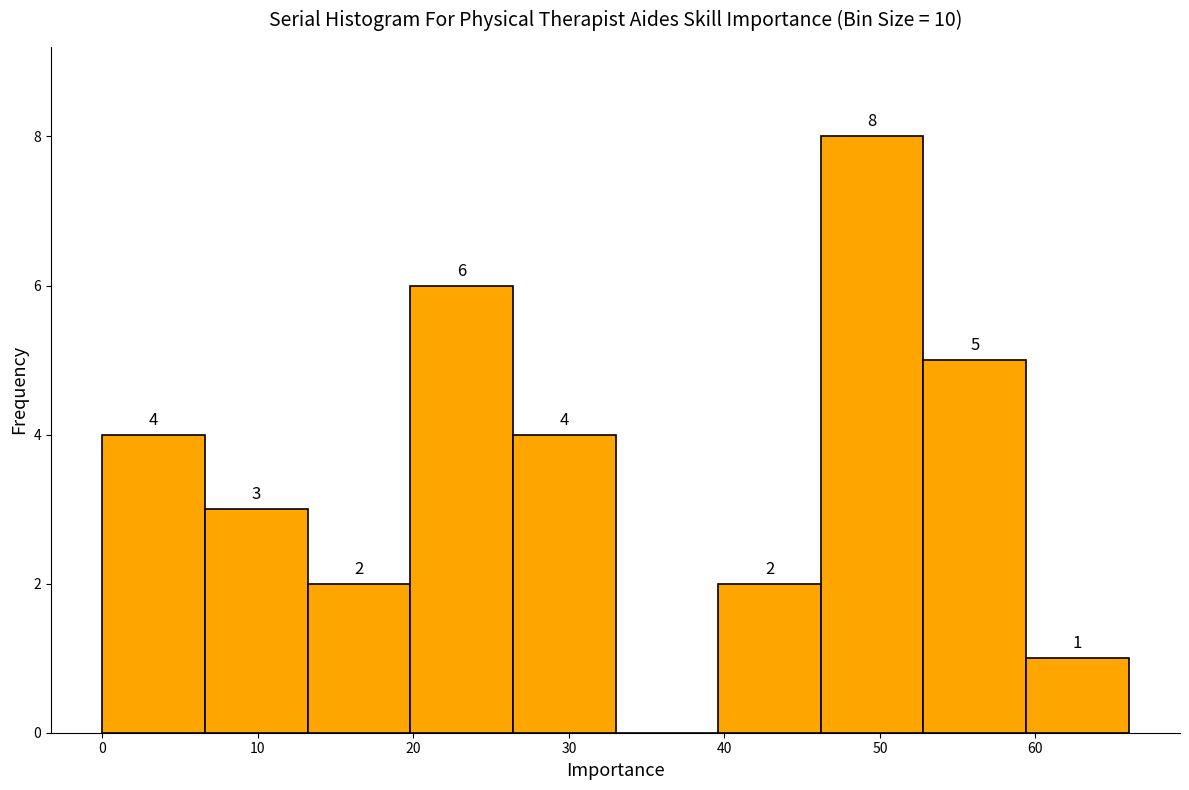

Which range on the x-axis has the tallest bar?

46.2 to 52.8